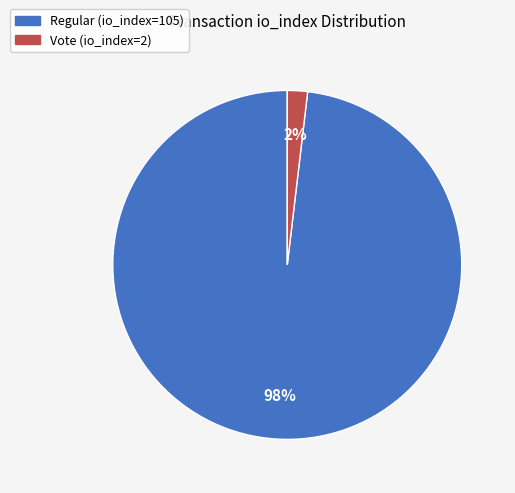

Which category has the smallest portion of the pie?

Vote (io_index=2)